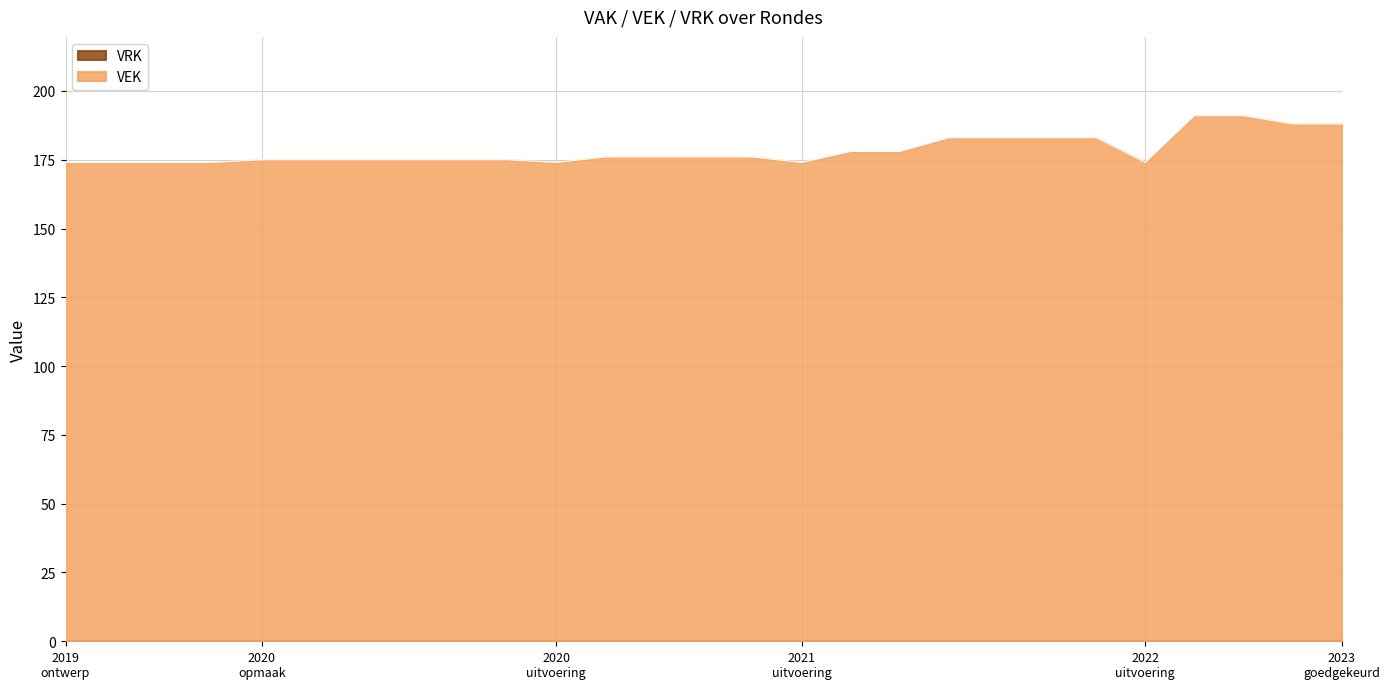

Which series has the largest range (max minus min)?

VEK